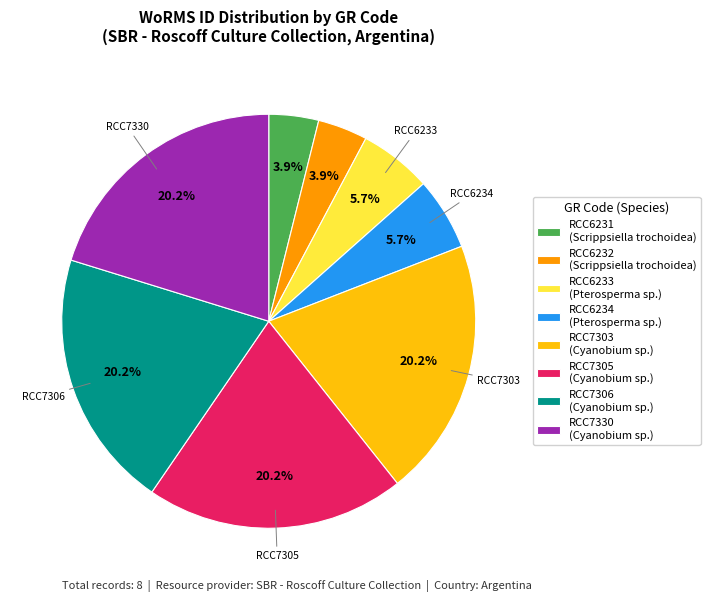

To the nearest percent, what is the difference between the largest and smallest slice percentages?

16%